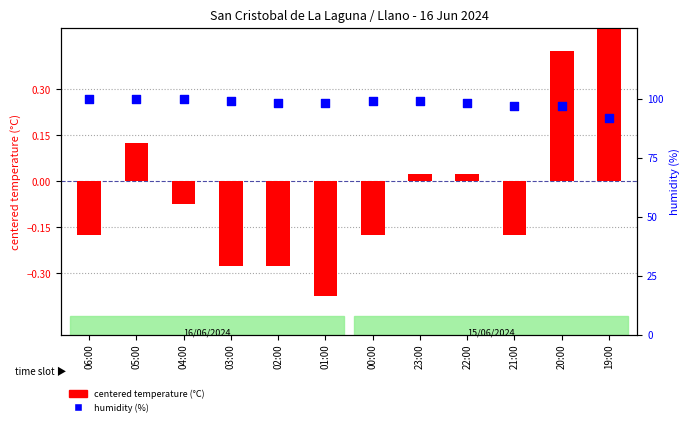

What is the total value across all series at 01:00?

97.6